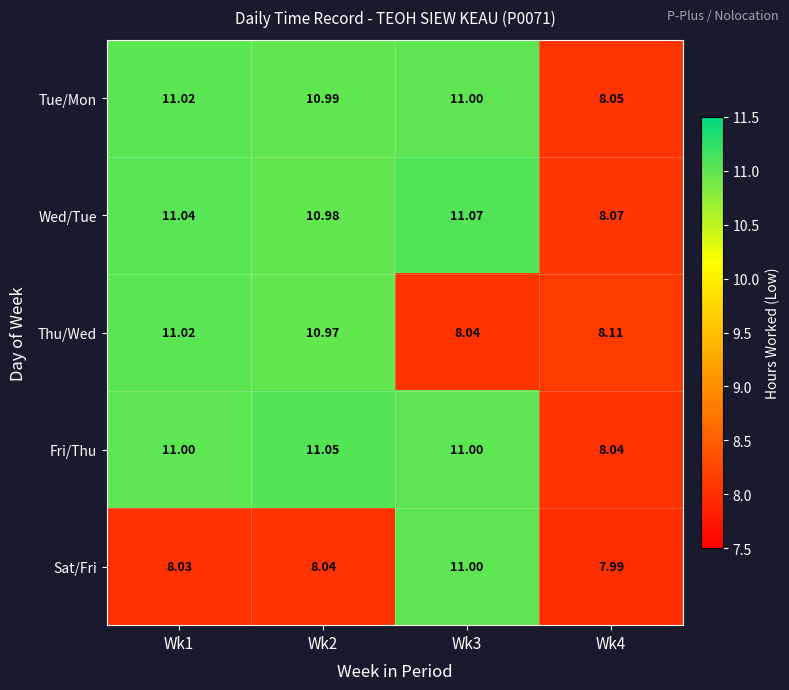

Rank the series at Wk4 from lowest to highest value.

Sat/Fri, Fri/Thu, Tue/Mon, Wed/Tue, Thu/Wed